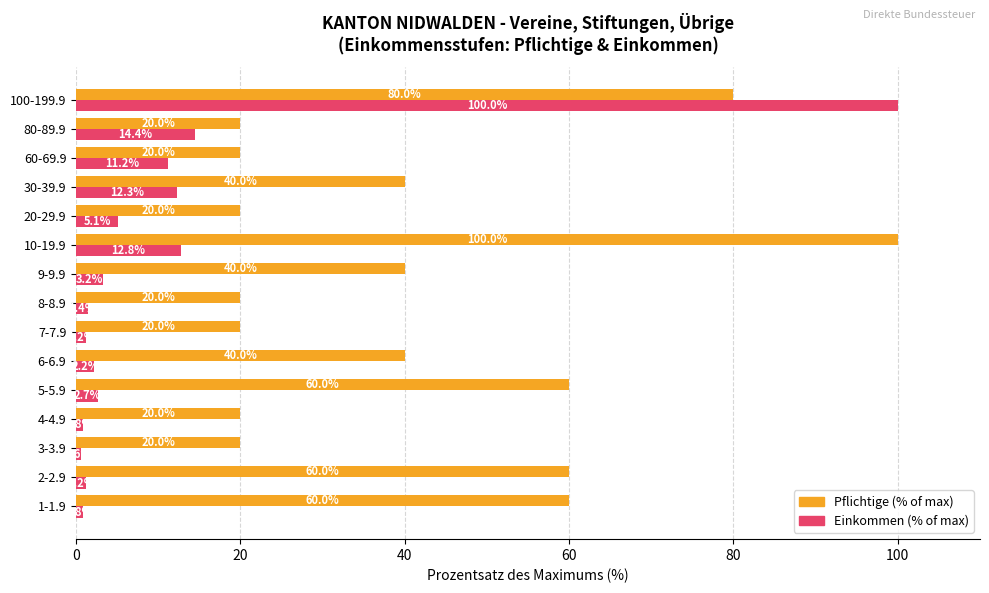

Which series has the largest total across all categories?

Pflichtige (% of max)